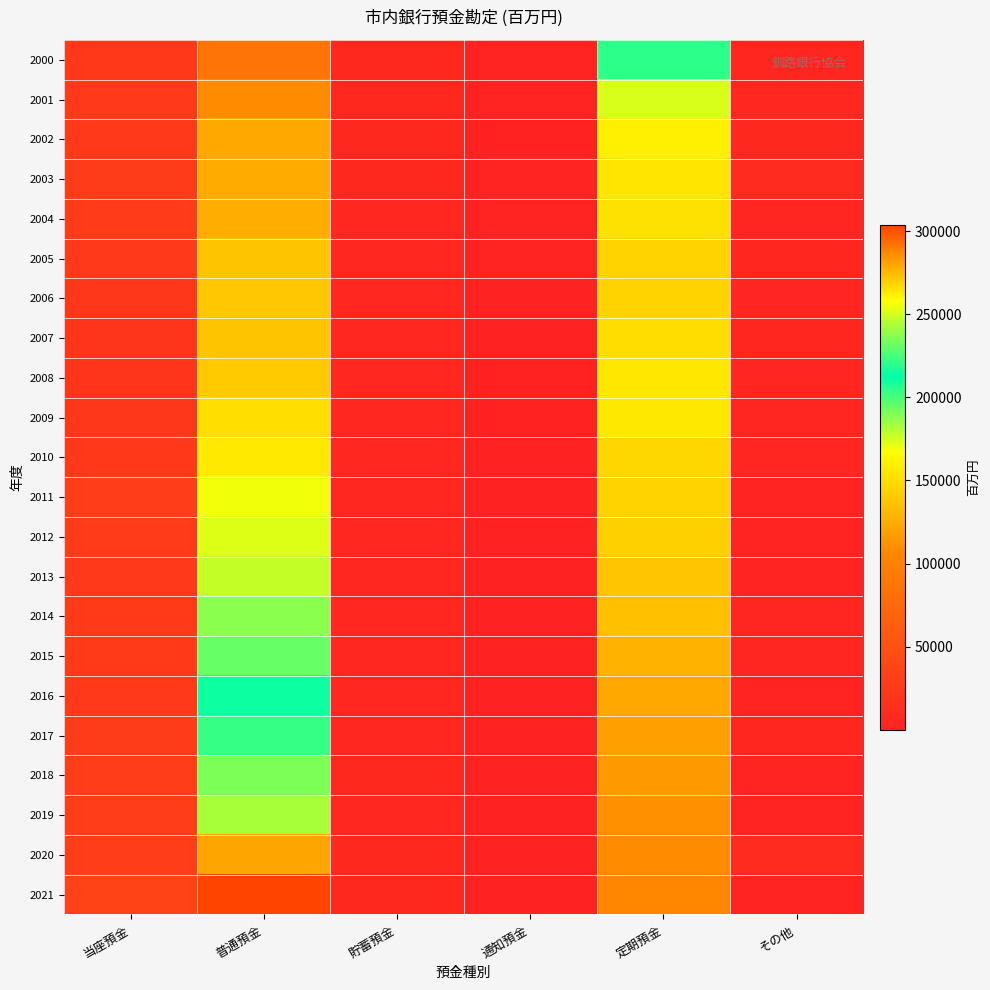

What is the difference between the highest and lowest values at 当座預金?

14307